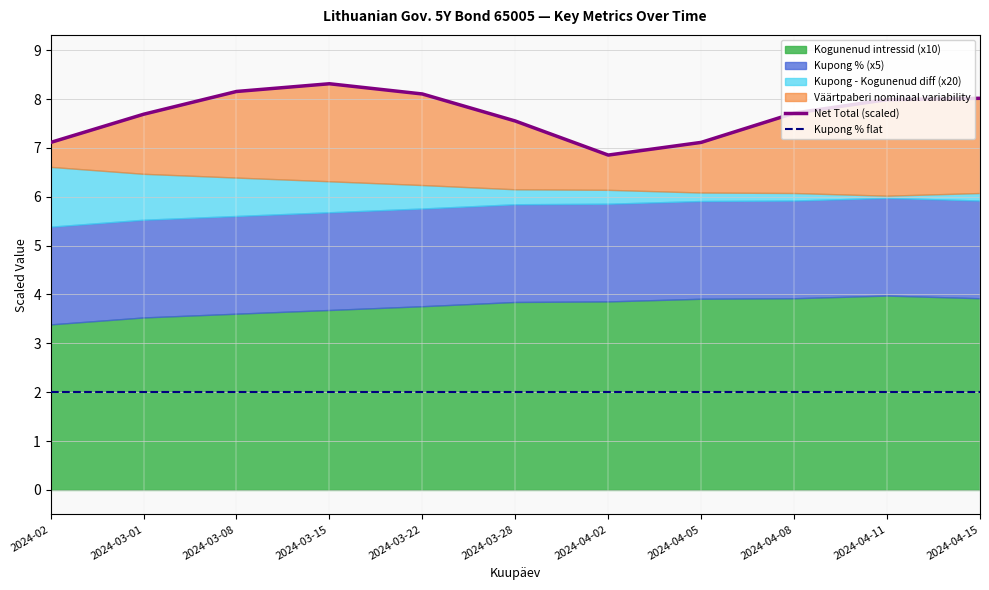

What is the value of the Net Total (scaled) point at the 8th from the left?

7.1